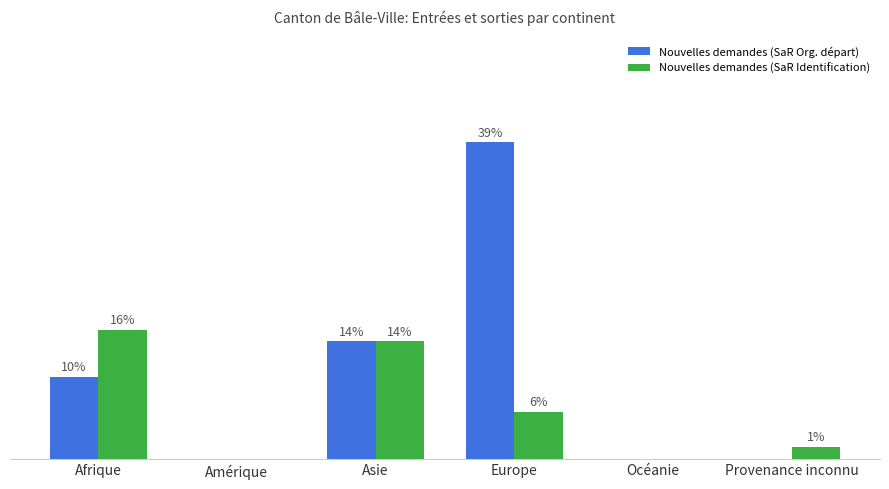

What is the label of the 6th bar from the right?

Afrique